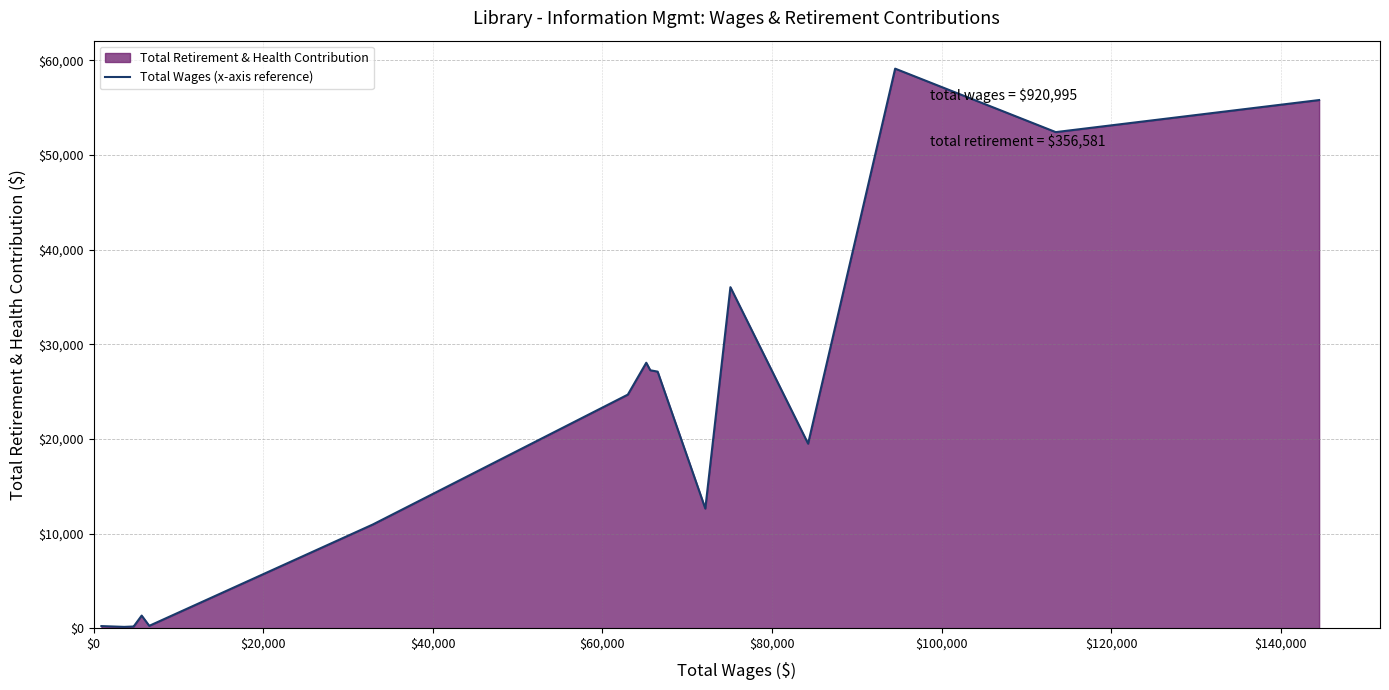

What is the greatest value displayed?

59138